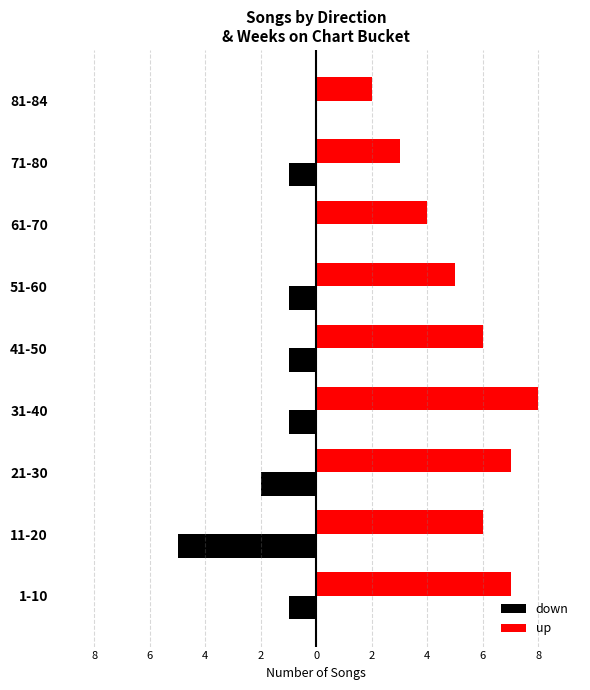

Rank the series by their maximum value, from lowest to highest.

down, up